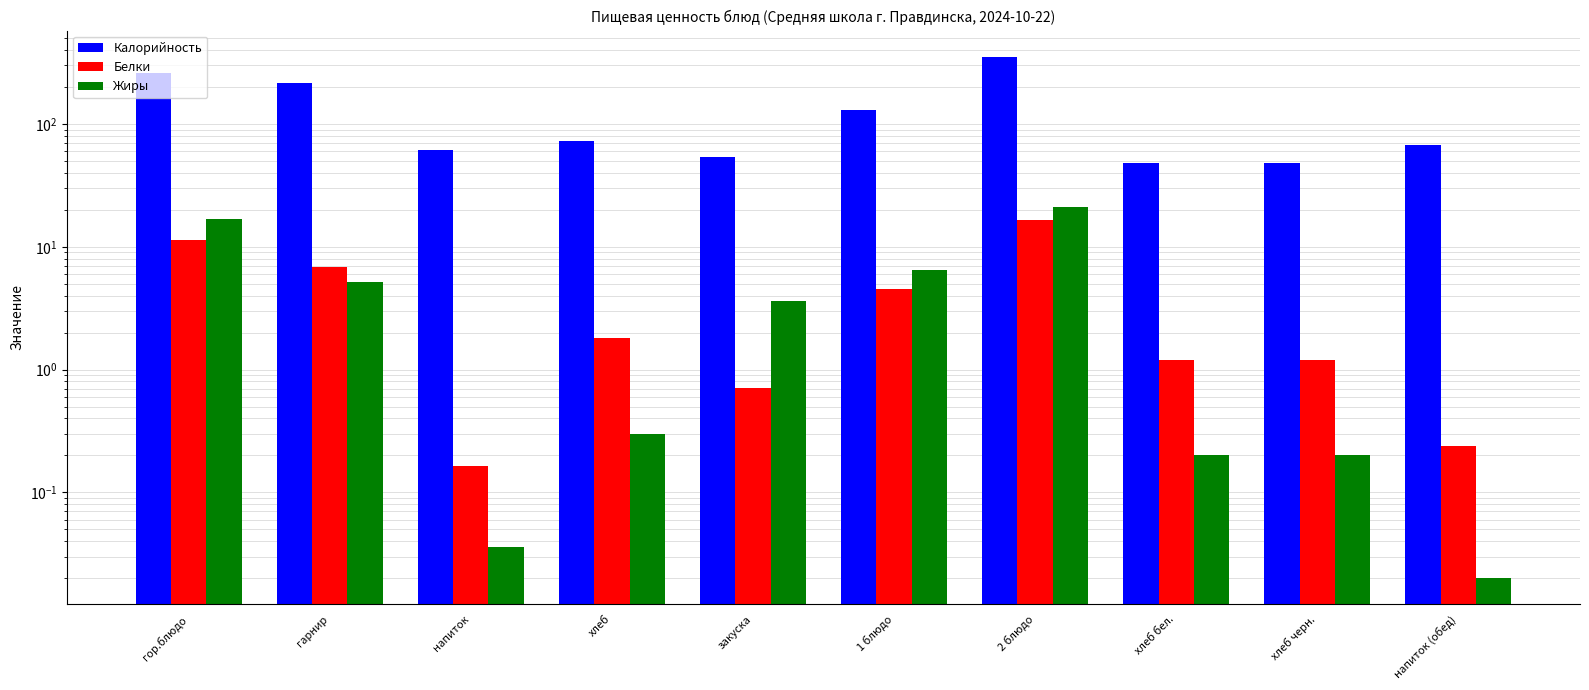

What are all the series names shown in the legend?

Калорийность, Белки, Жиры